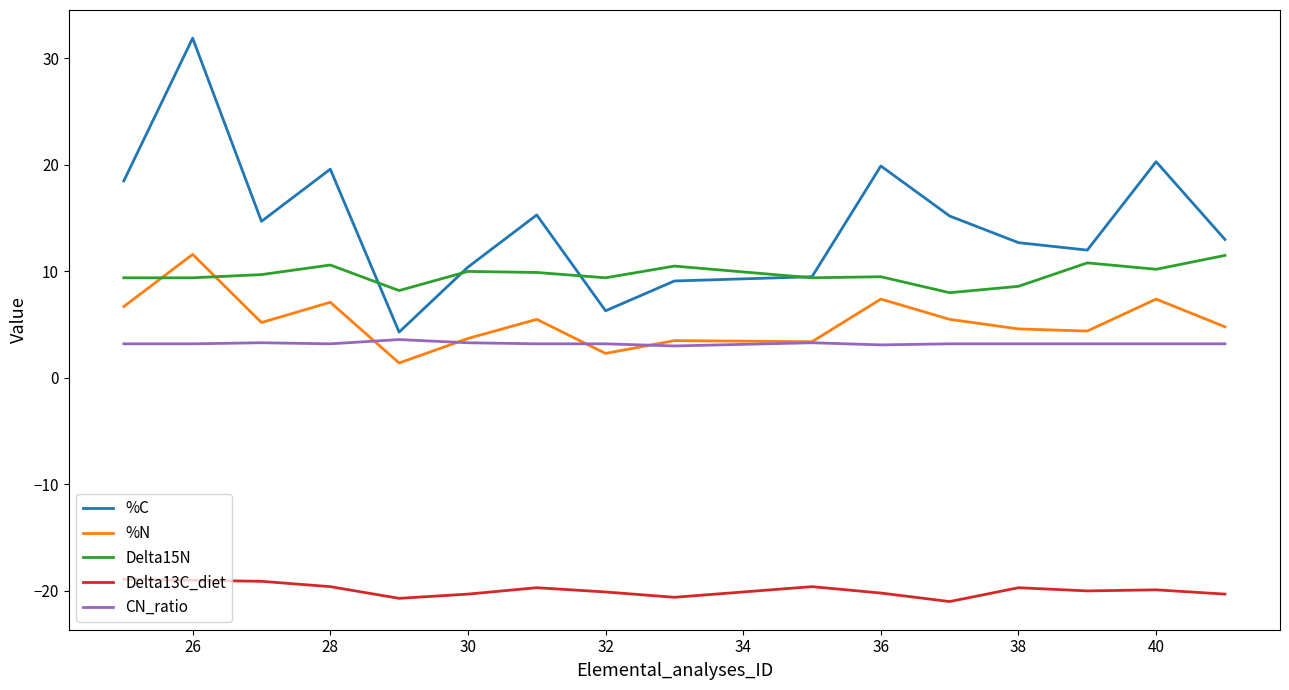

Which series has the largest total across all categories?

%C